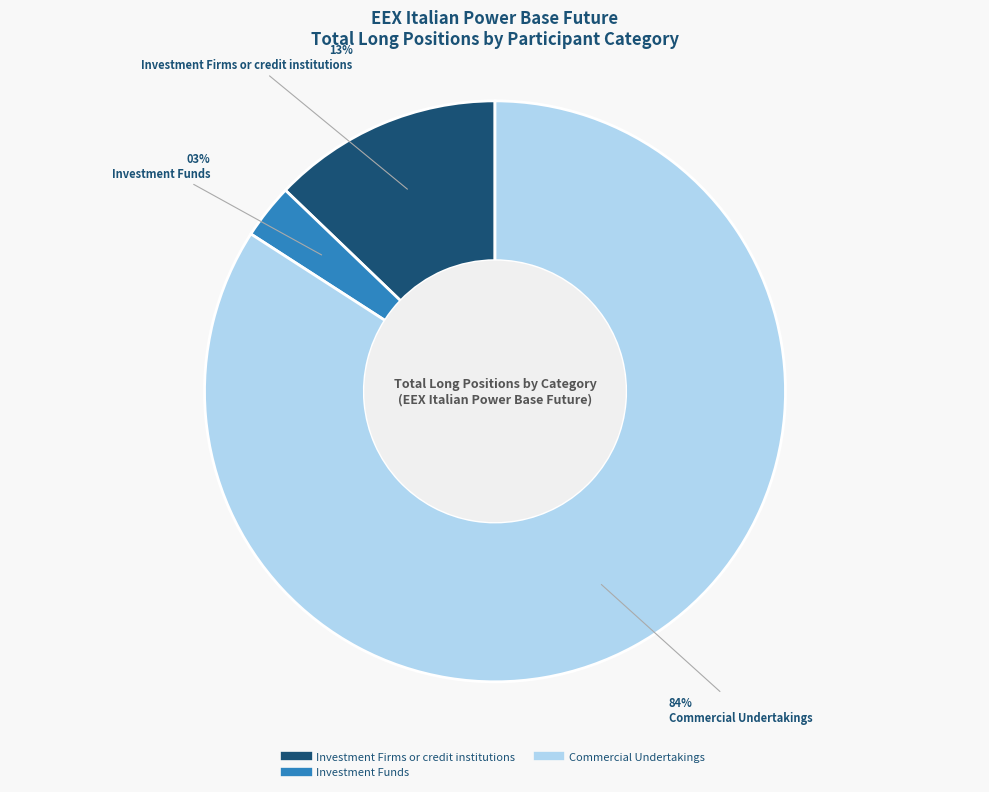

To the nearest percent, what is the average slice percentage?

33%